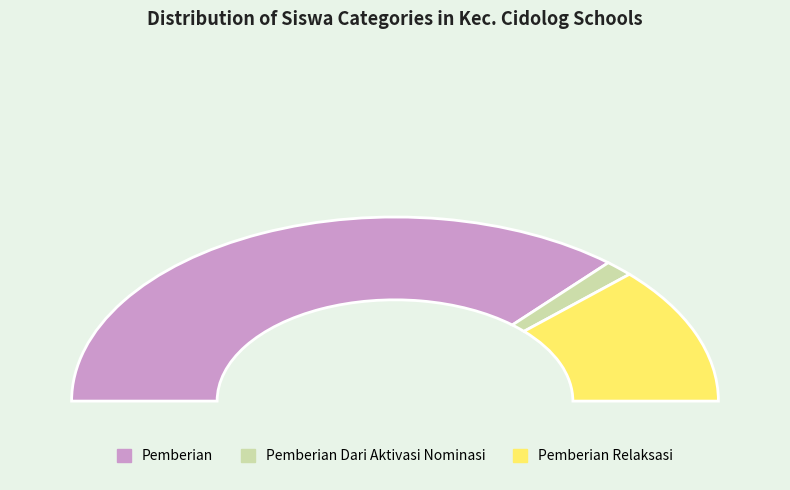

Is it true that SDN 2 JANGGALA is 16% of the pie?

False